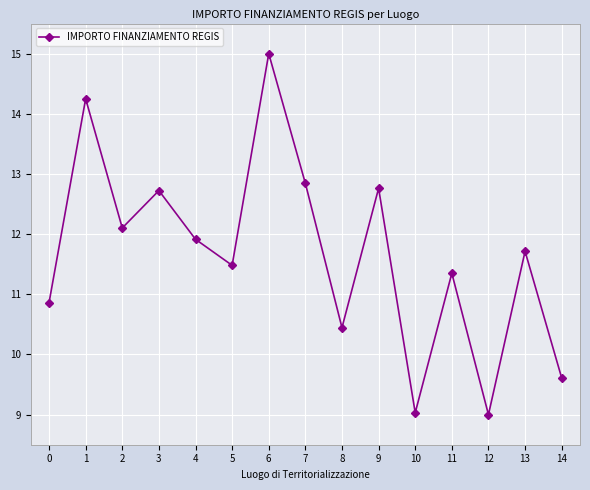

Where is the first local maximum?

1